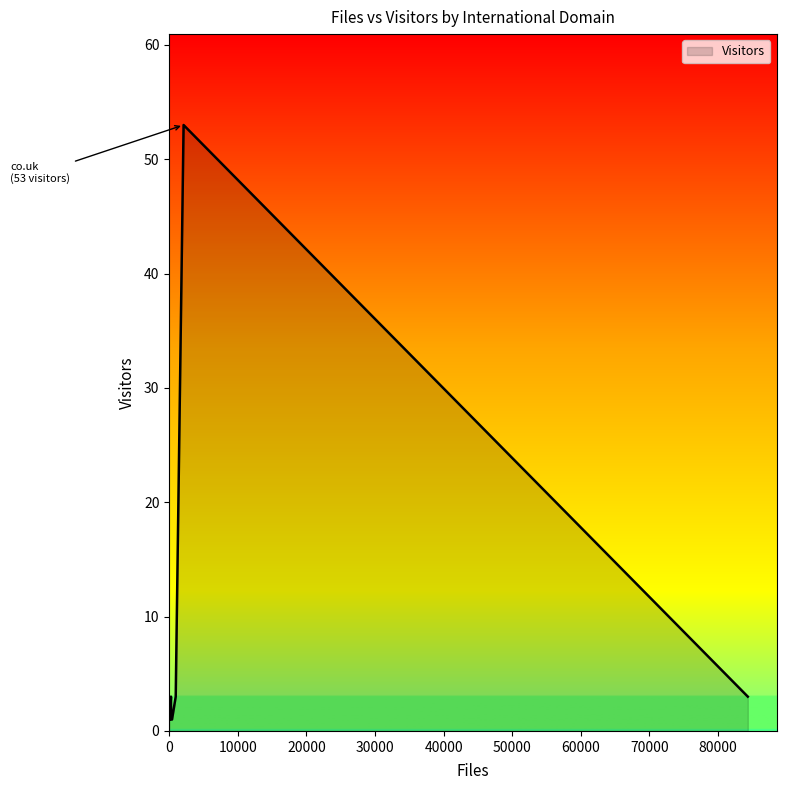

Is it true that the value at u-aizu.ac.jp is 1?

False